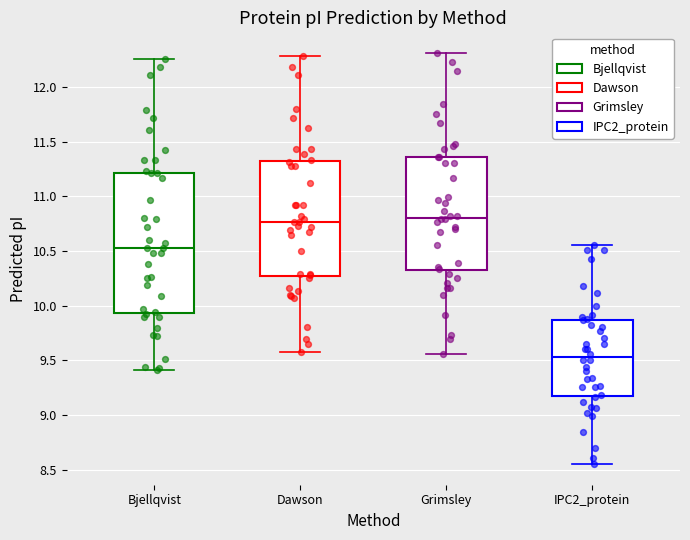

Which box has the lowest median line?

IPC2_protein